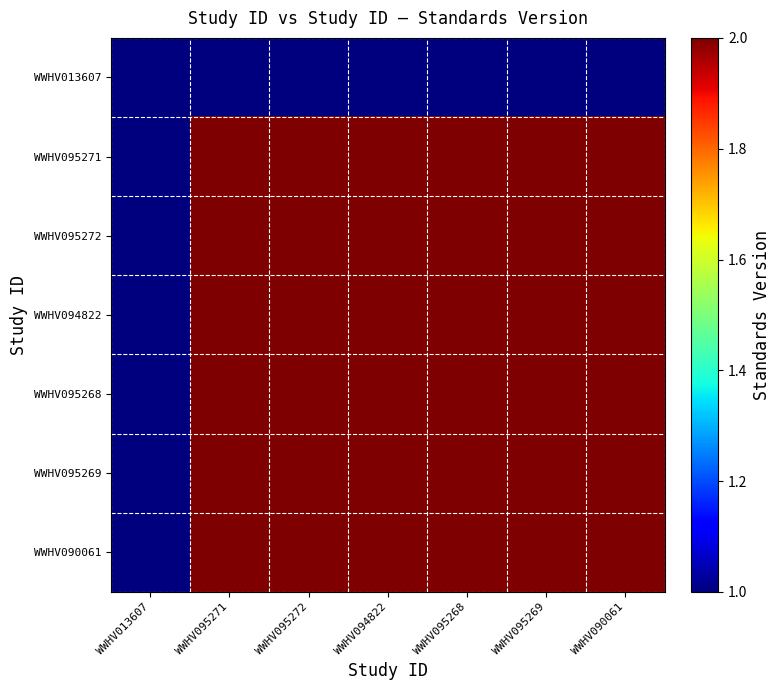

At how many categories does at least one series exceed 1?

6